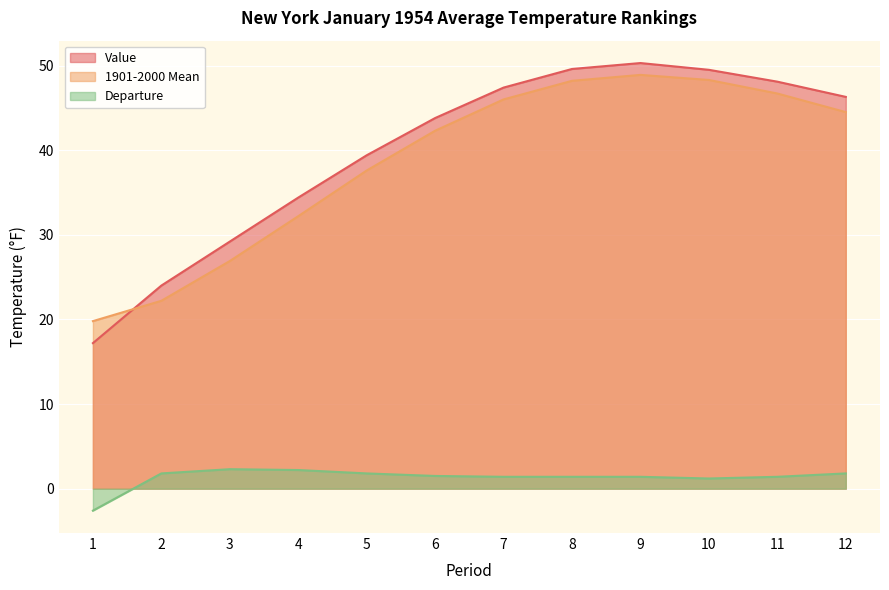

The Value series shows 19.8 at 10. True or false?

False